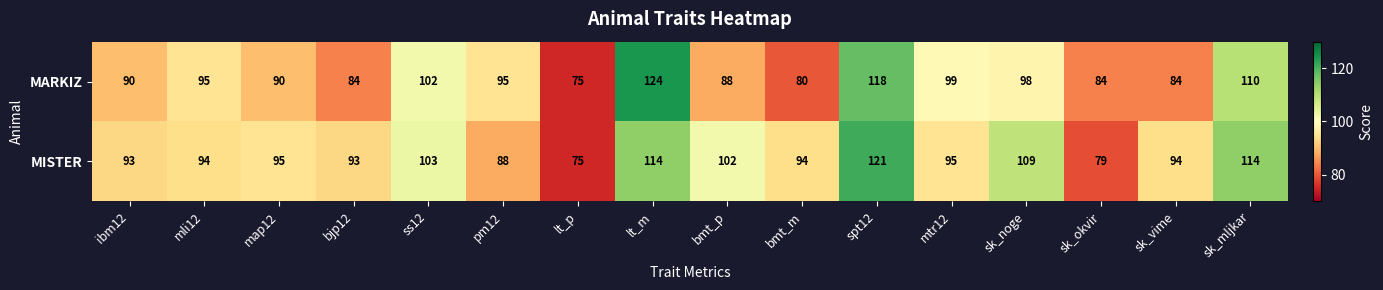

What is the sum of all MISTER values?

1563